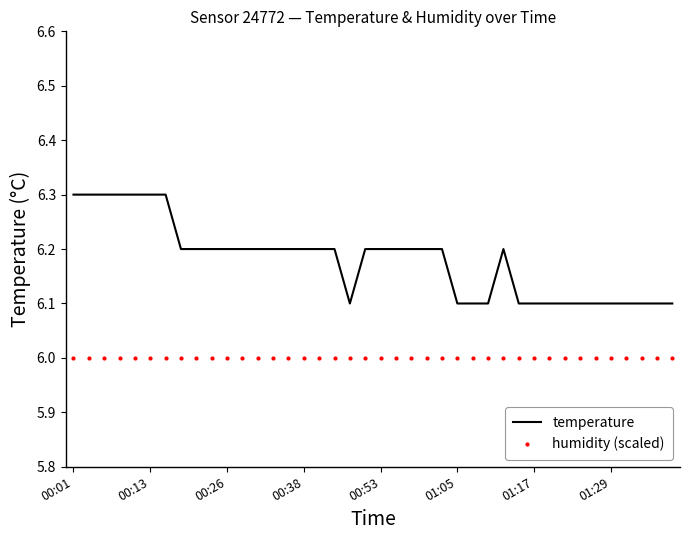

What is the sum of all humidity (scaled) values?

240.0